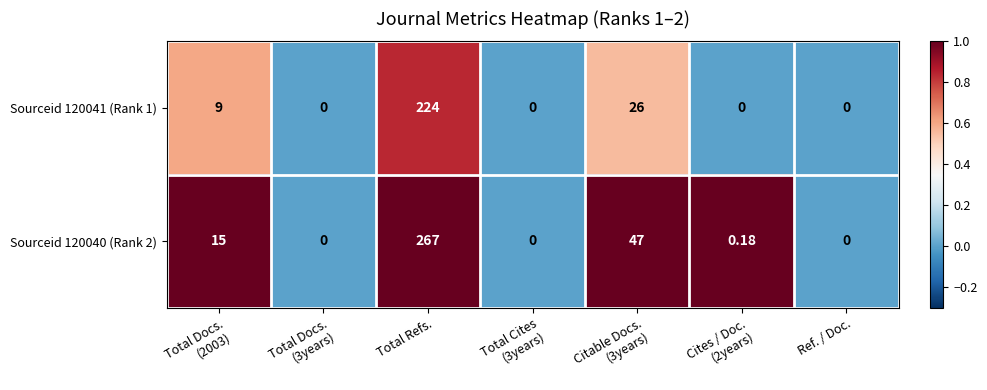

At which category is the sum across all series the highest?

Total Refs.